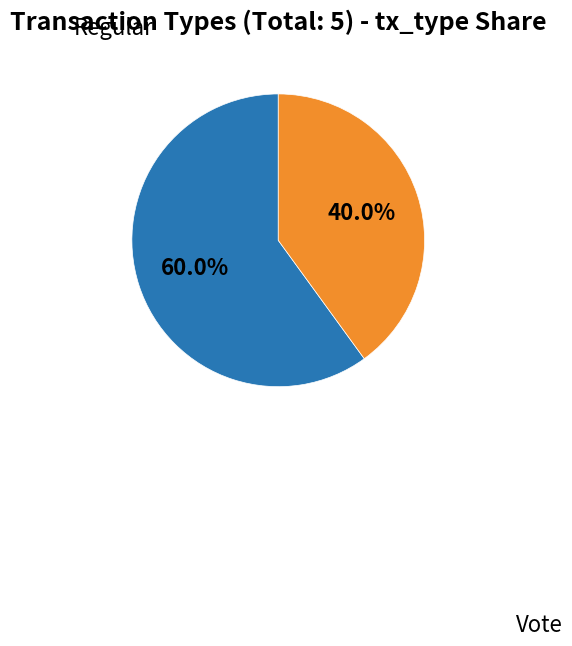

Does any single category account for the majority?

Yes